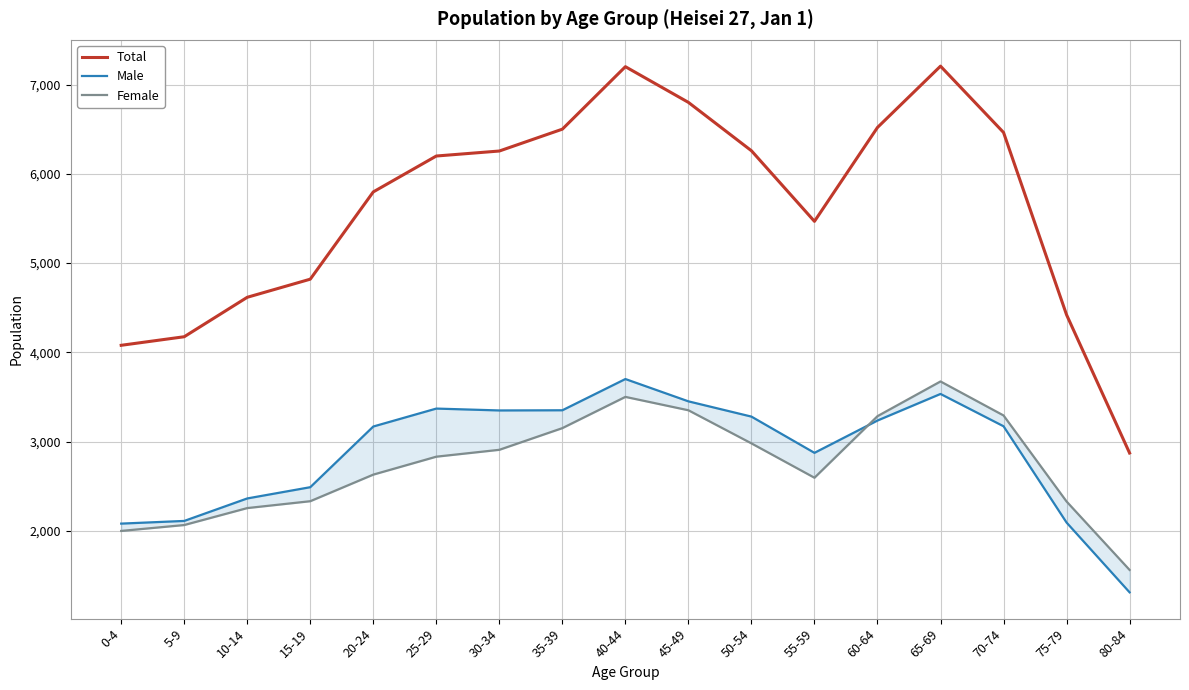

What is the total value across all series at 55-59?

10934